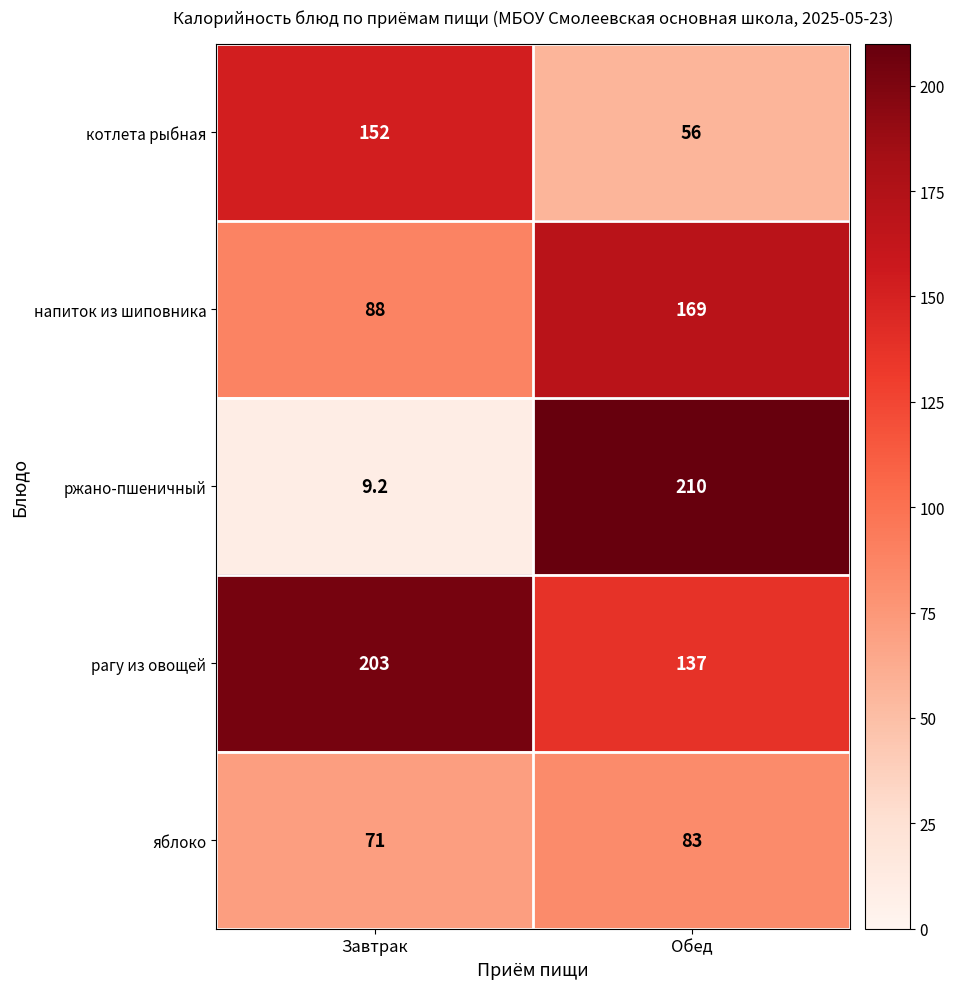

Reading left to right, transcribe all the data shown in this chart.

котлета рыбная: Завтрак=152.0	Обед=56.0
напиток из шиповника: Завтрак=88.0	Обед=169.0
ржано-пшеничный: Завтрак=9.2	Обед=210.0
рагу из овощей: Завтрак=203.0	Обед=137.0
яблоко: Завтрак=71.0	Обед=83.0